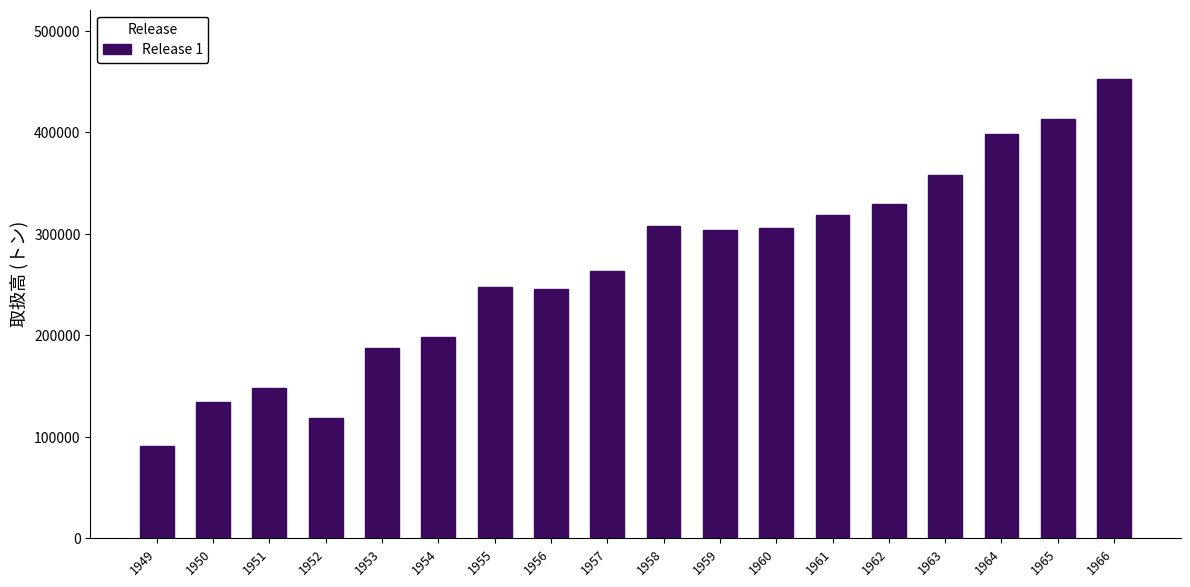

What is the value of the 14th bar from the left?

329321